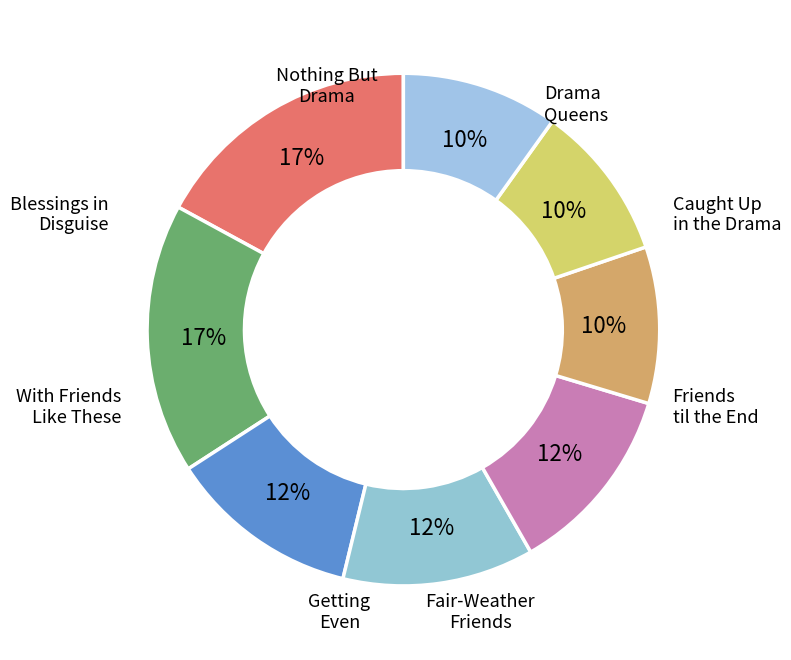

The Fair-Weather Friends slice represents 7% of the pie. True or false?

False